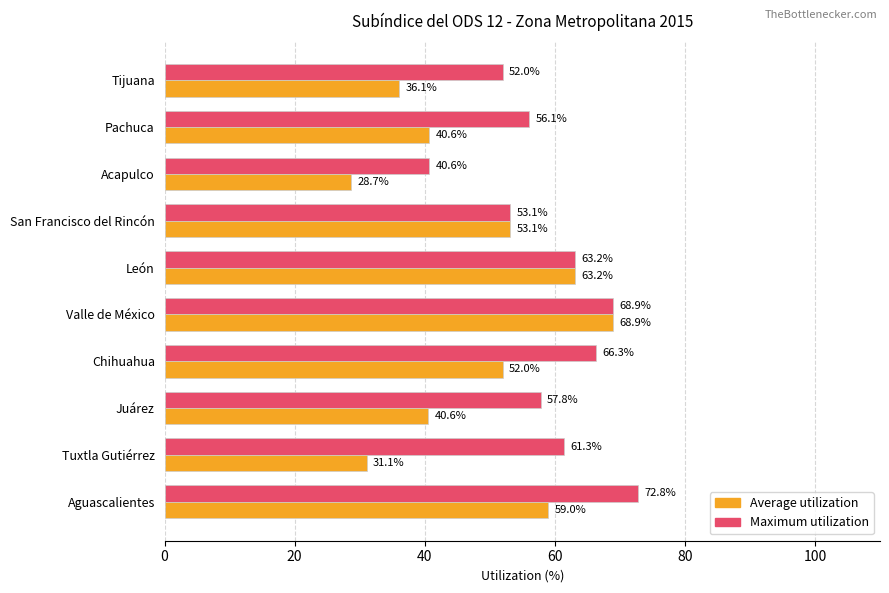

How many data points in Average utilization are less than 51?

5